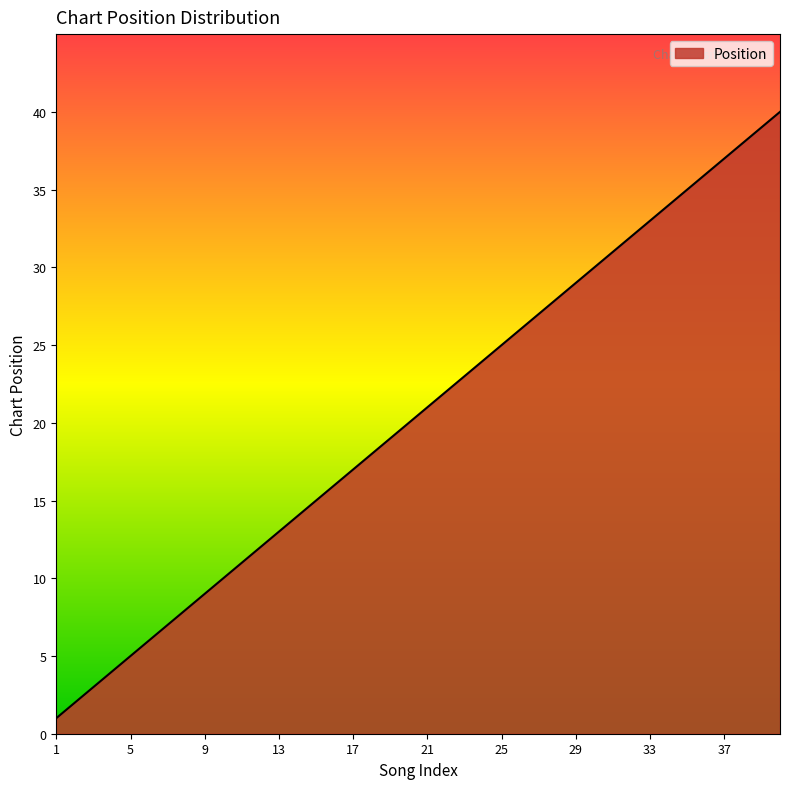

What is the difference between the maximum and minimum values?

39